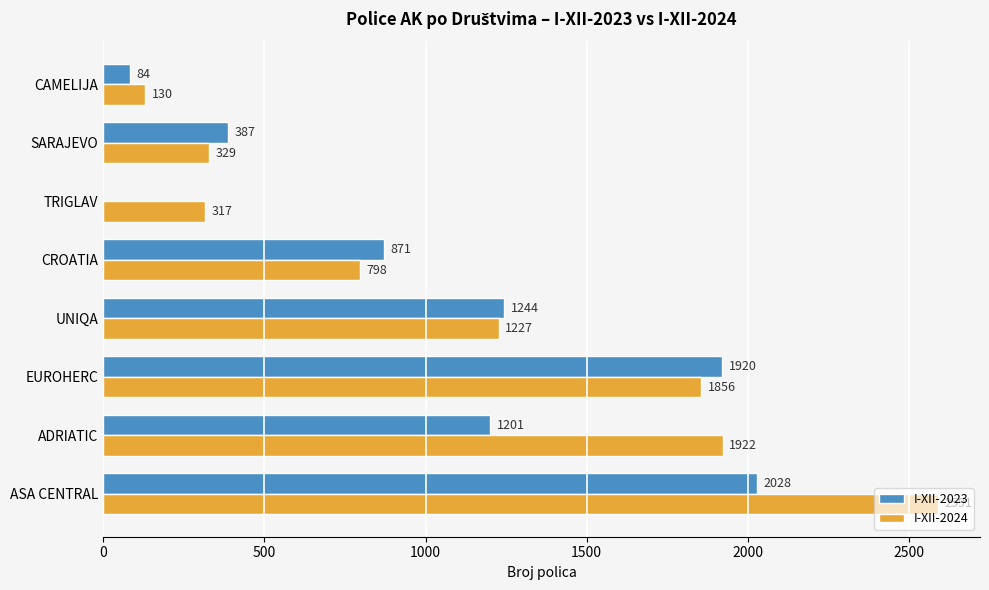

Count the number of data series in this chart.

2